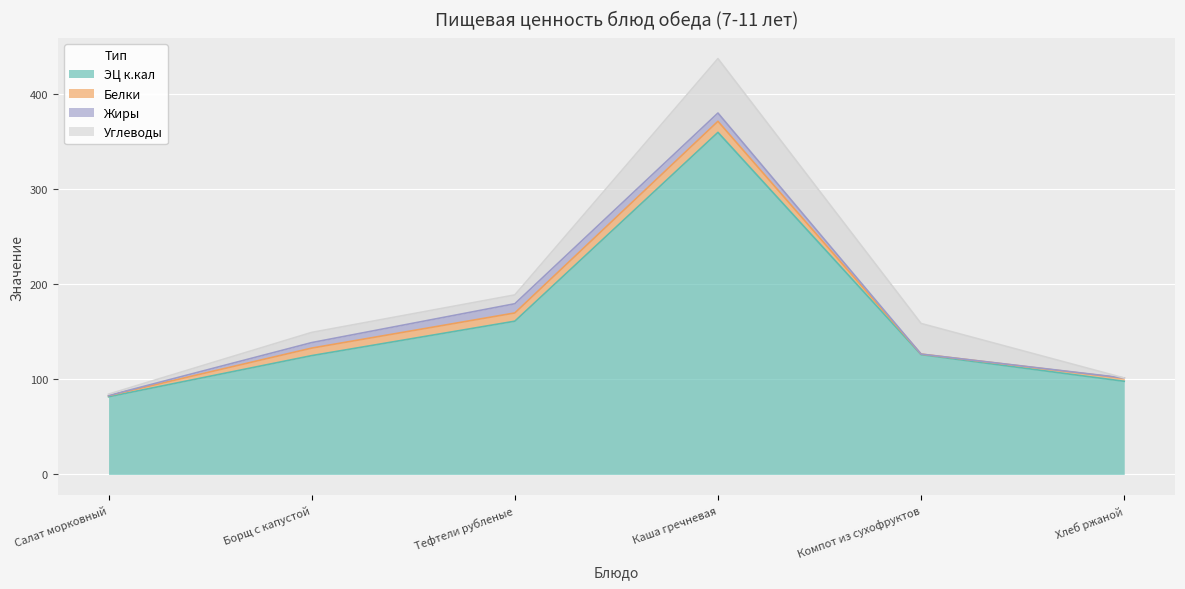

Between Борщ с капустой and Компот из сухофруктов, which is larger?

Компот из сухофруктов